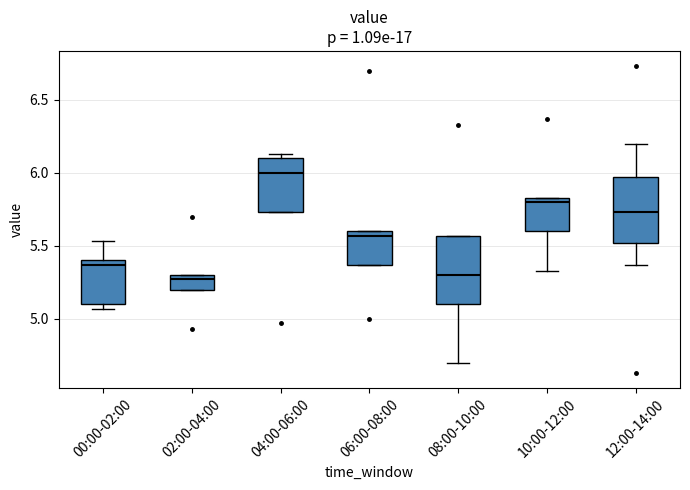

Which box has the highest median line?

04:00-06:00